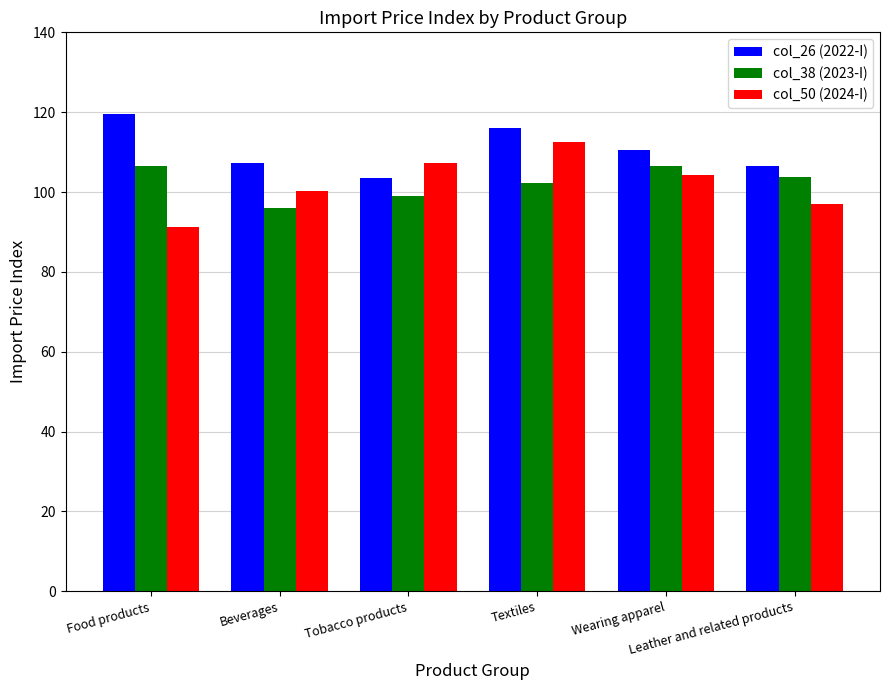

What is the sum of the col_26 (2022-I) values at Beverages and Food products?

226.7